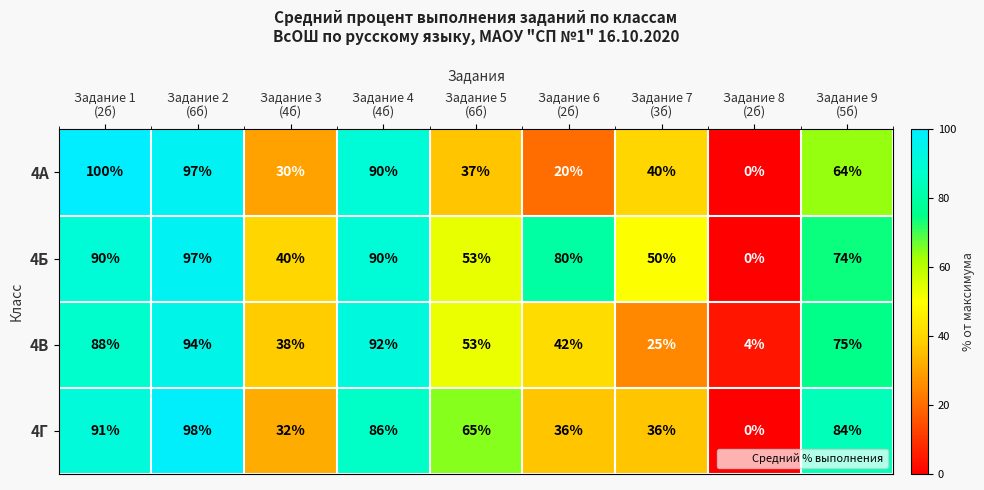

Which series has the widest spread of values?

4А